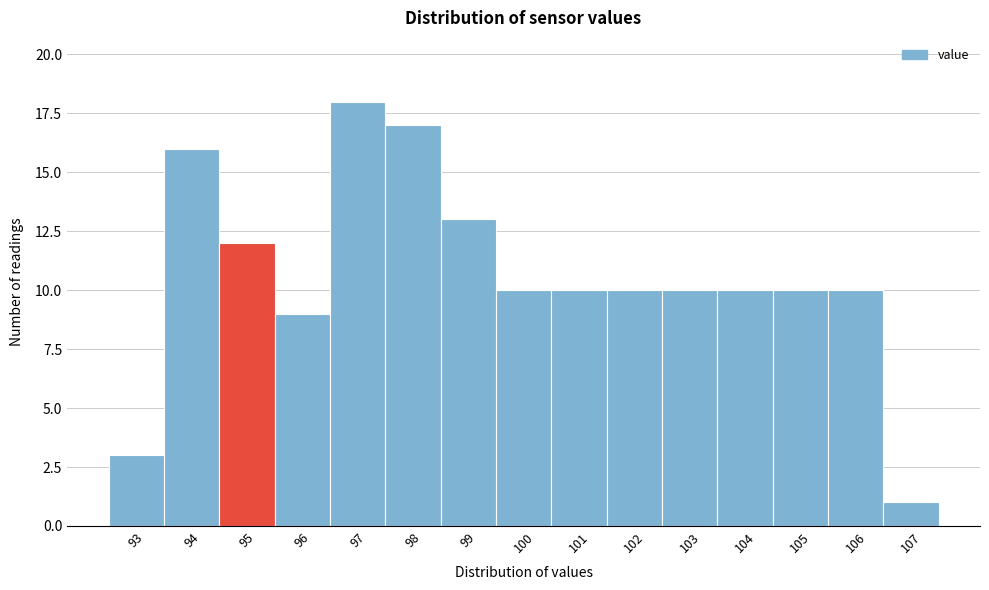

Reading left to right, transcribe all the data shown in this chart.

3	16	12	9	18	17	13	10	10	10	10	10	10	10	1